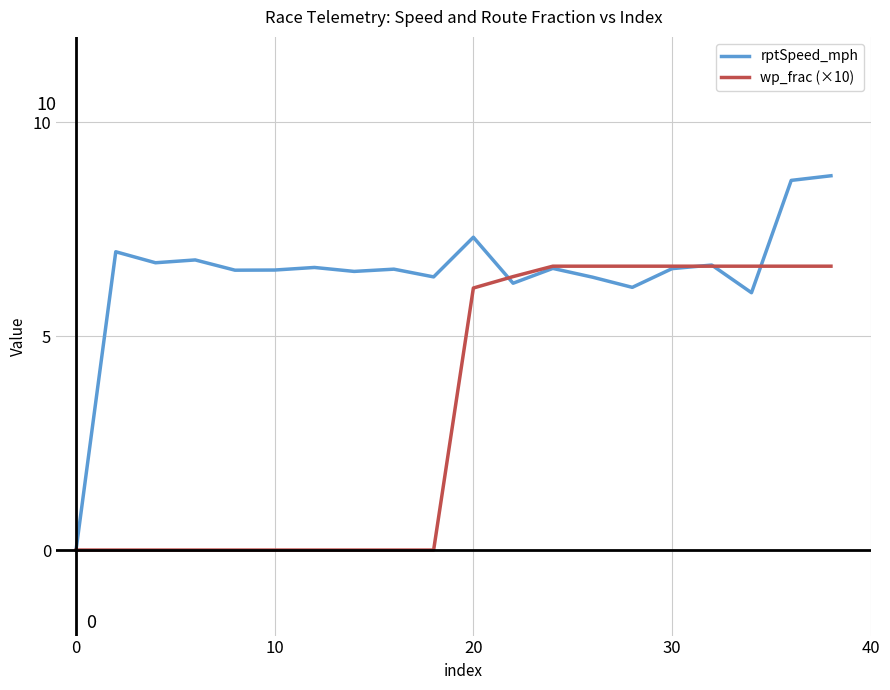

How many lines are shown in the chart?

2